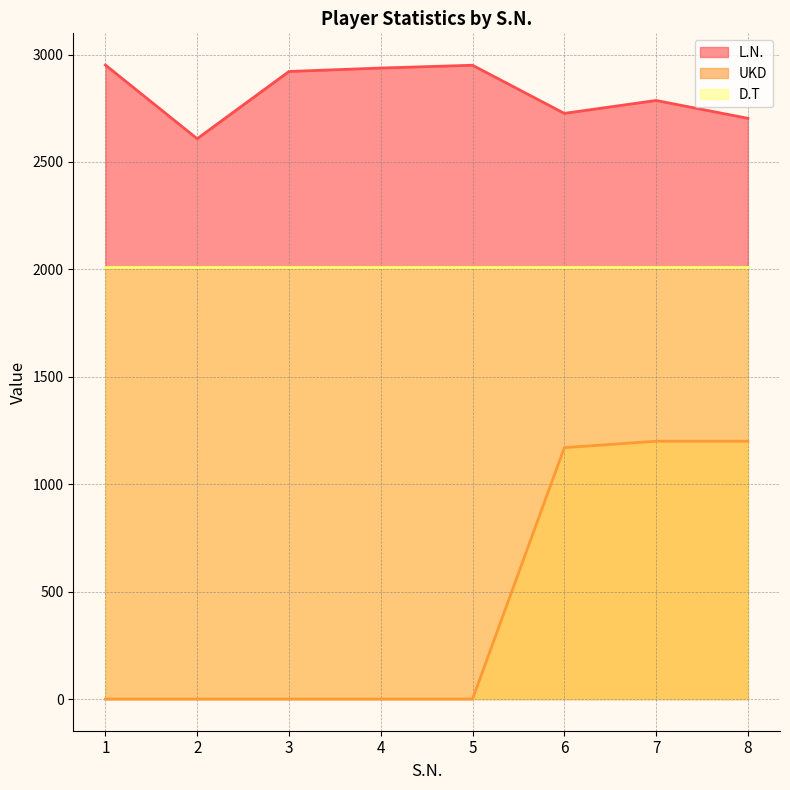

What is the difference between the maximum and second lowest values in the L.N. series?

248